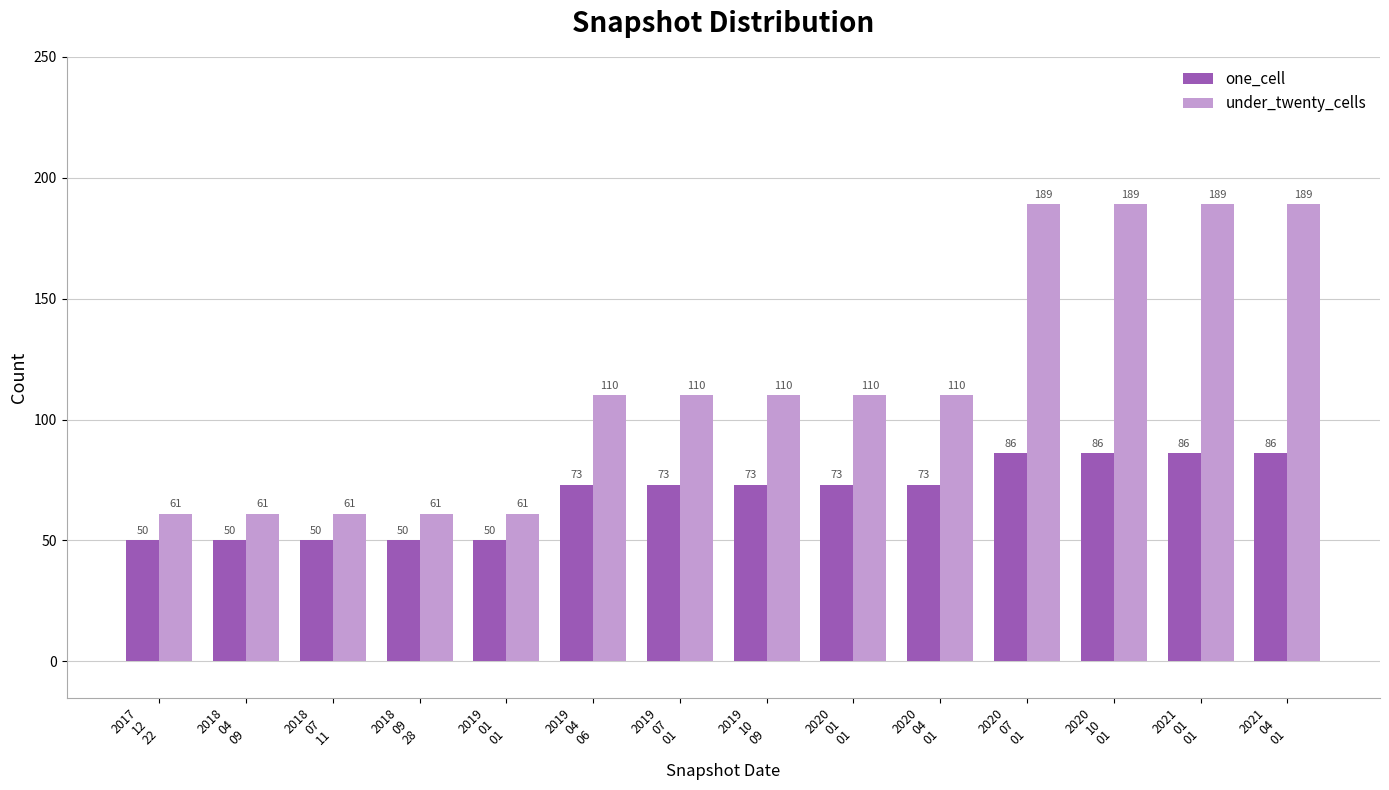

At 2019
01
01, list the series in order from smallest to largest.

one_cell, under_twenty_cells